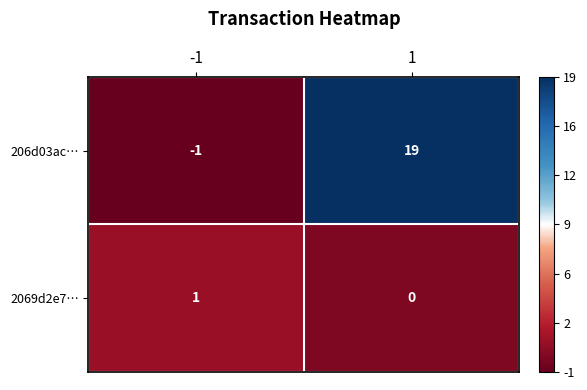

Reading left to right, extract all data points from this chart.

206d03ac…: -1	19
2069d2e7…: 1	0